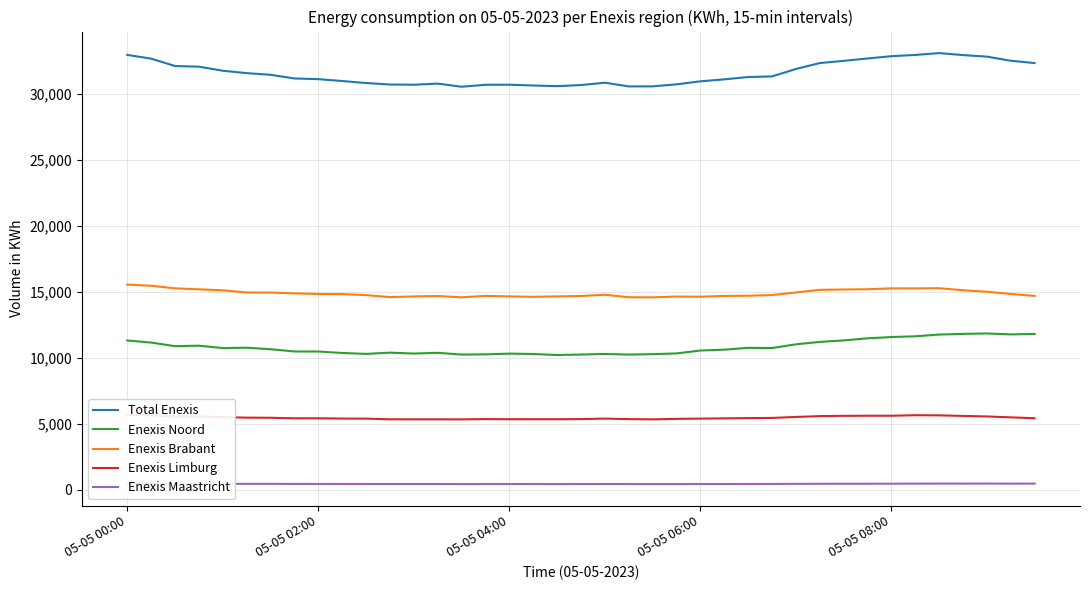

What is the maximum value for Enexis Brabant?

15537